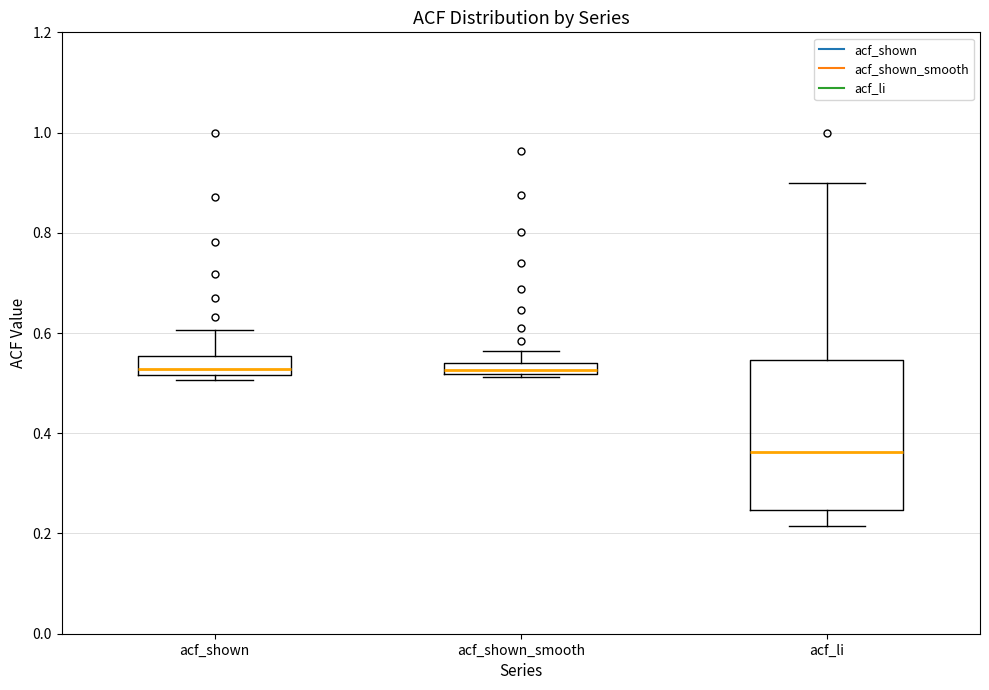

Which box is the tallest, from its lower edge to its upper edge?

acf_li